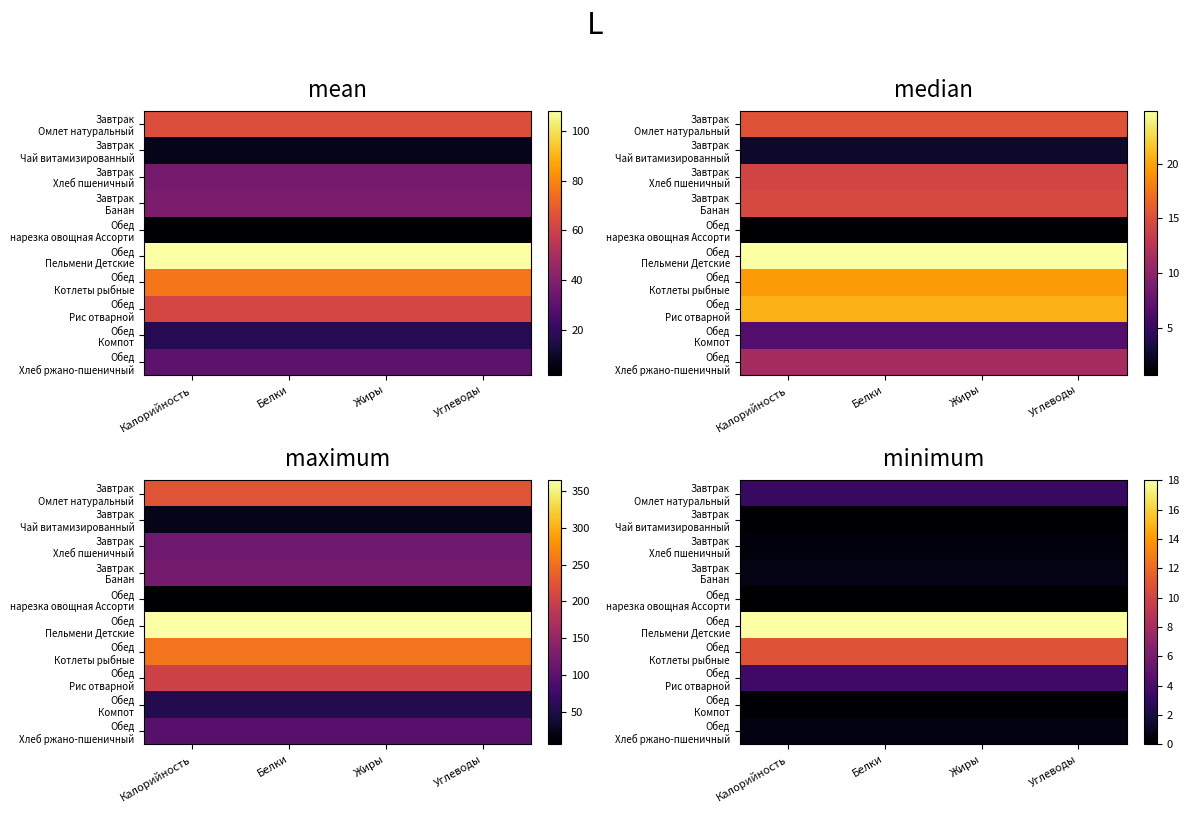

Rank the series at Белки from lowest to highest value.

Обед нарезка овощная Ассорти, Завтрак Чай витамизированный, Обед Компот, Завтрак Хлеб пшеничный, Обед Хлеб ржано-пшеничный, Завтрак Банан, Завтрак Омлет натуральный, Обед Рис отварной, Обед Котлеты рыбные, Обед Пельмени Детские